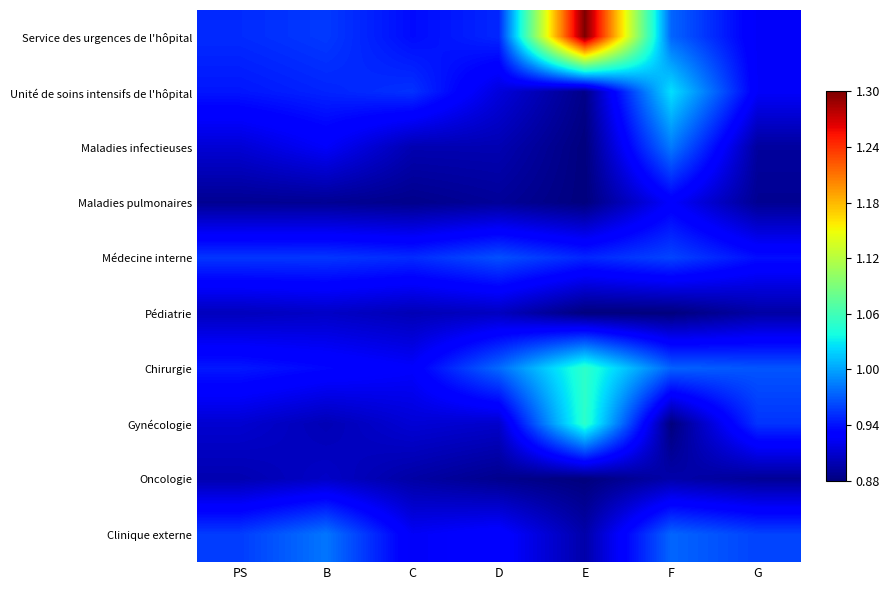

What is the total value across all series at PS?

9.3